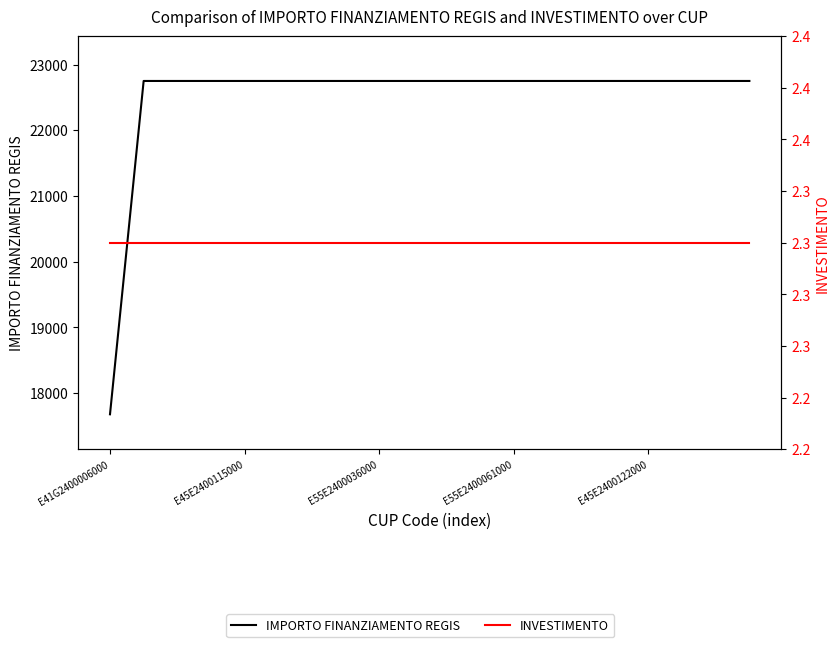

Is it true that INVESTIMENTO equals 2.3 at E55E2400036000?

True